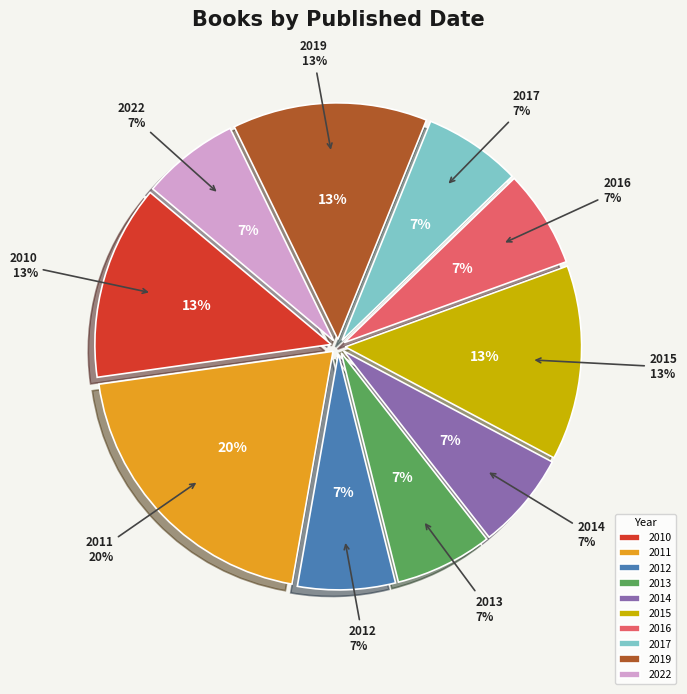

Count the number of slices in the pie.

10